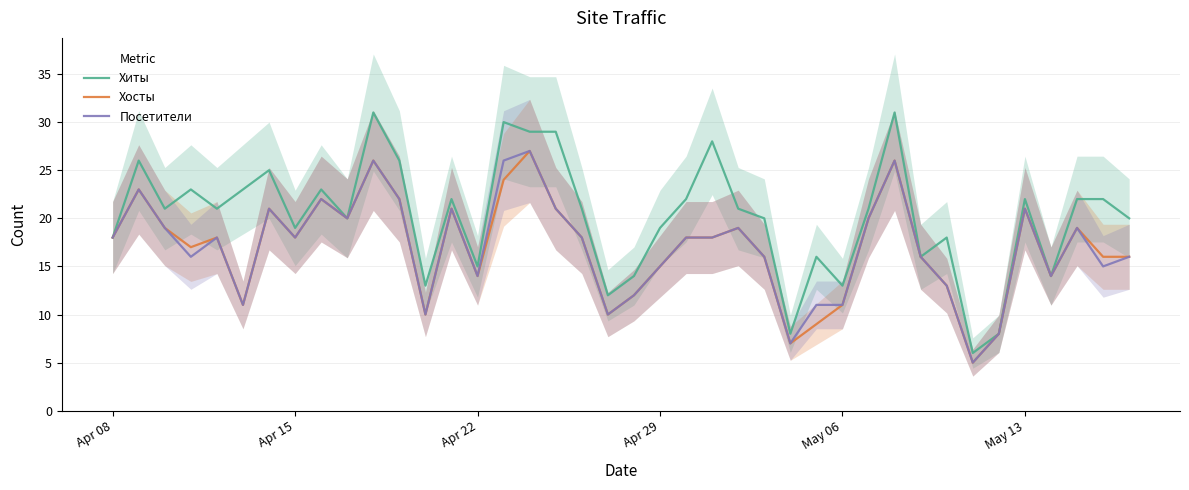

True or false: Хиты and Хосты cross at least once.

False